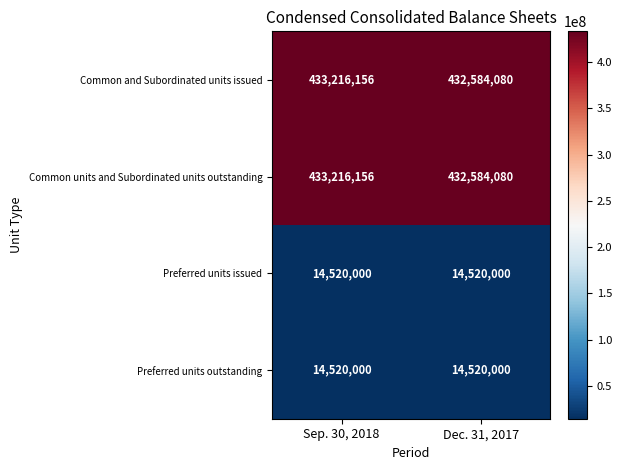

What is the sum of all Common and Subordinated units issued values?

865800236